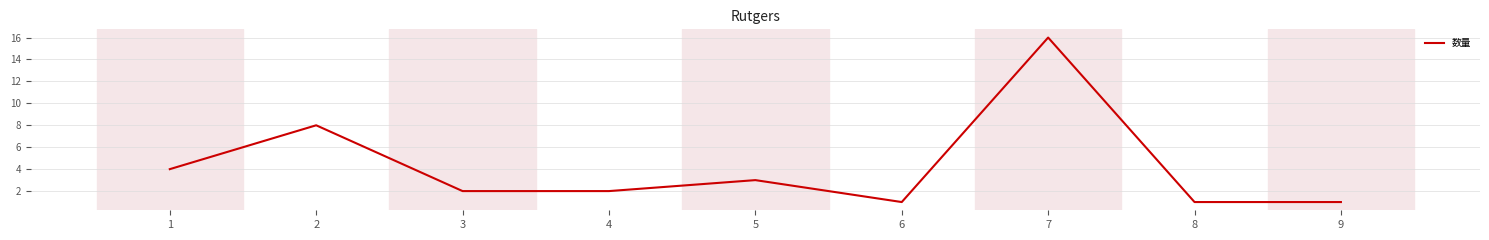

What is the change in value from 2 to 8?

-7